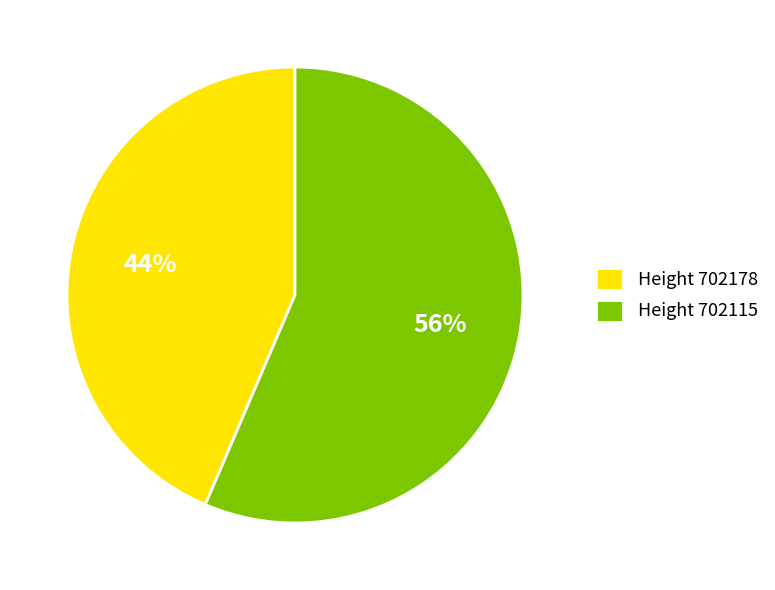

The Height 702115 slice represents 56% of the pie. True or false?

True